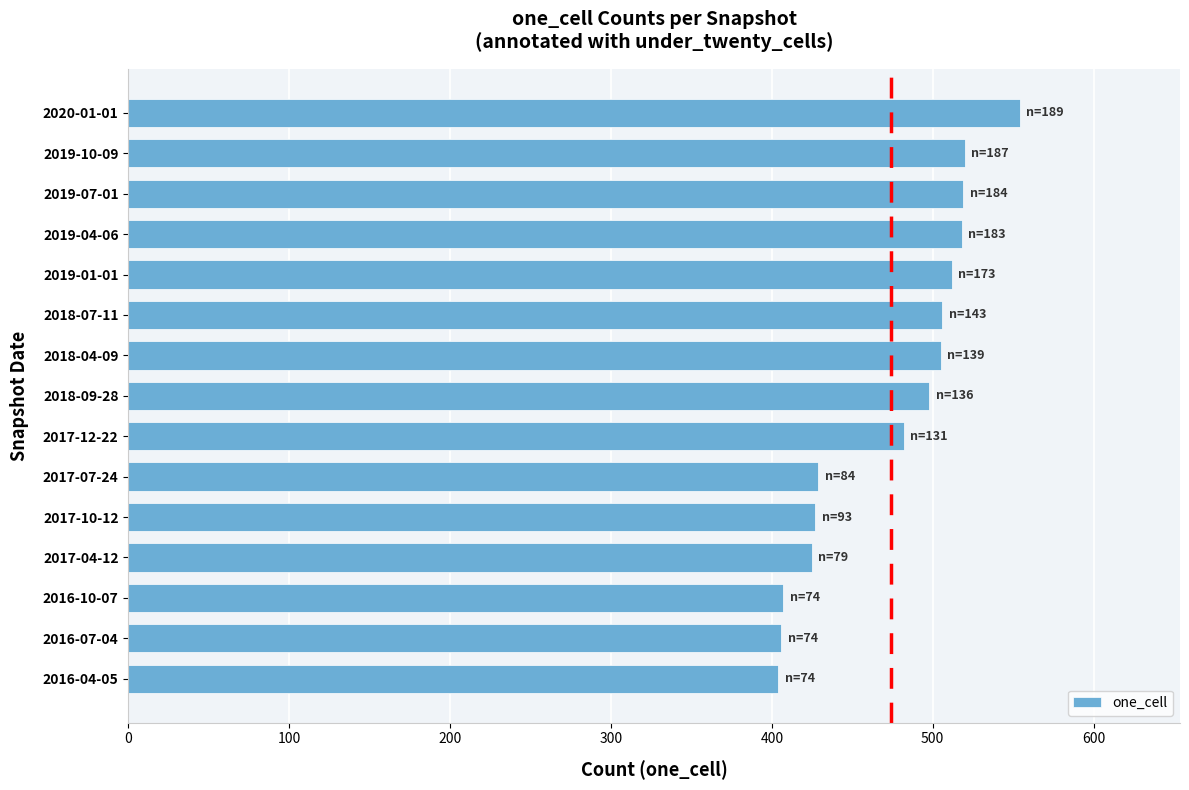

Is it true that the value at 2019-10-09 is 129?

False